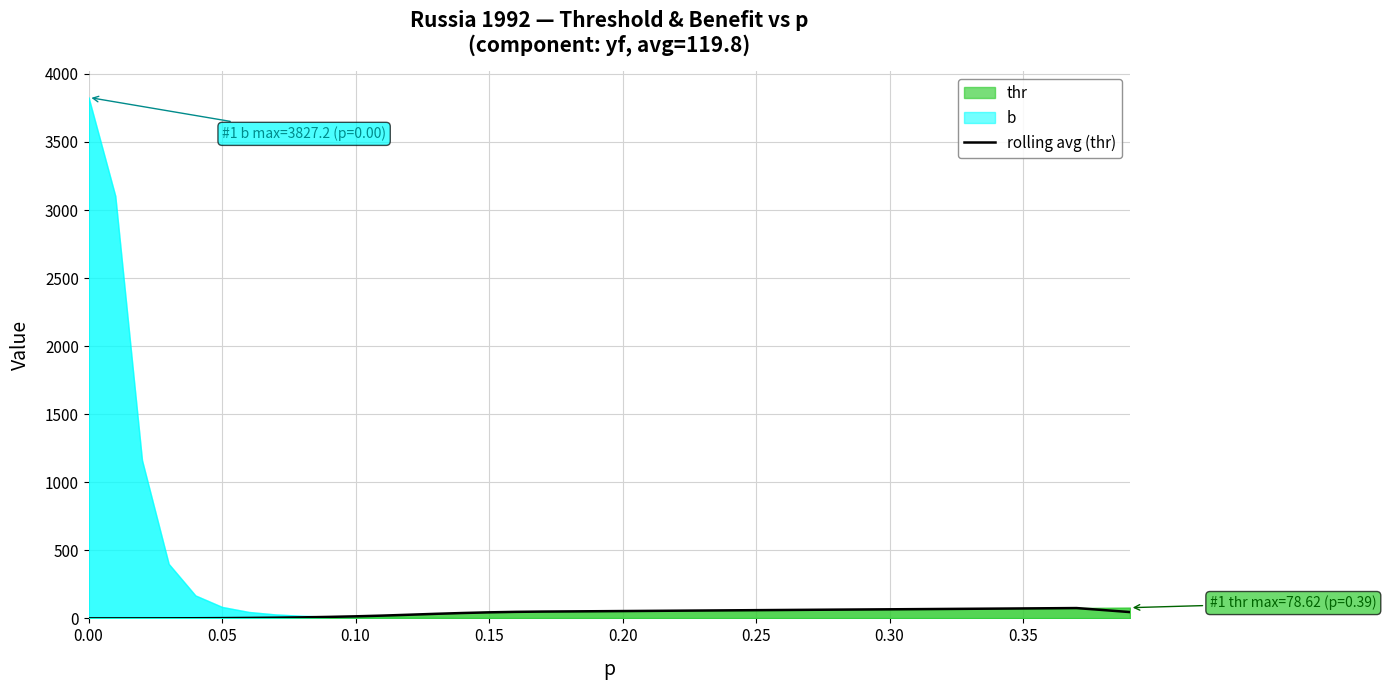

Count the number of values greater than 52.

20